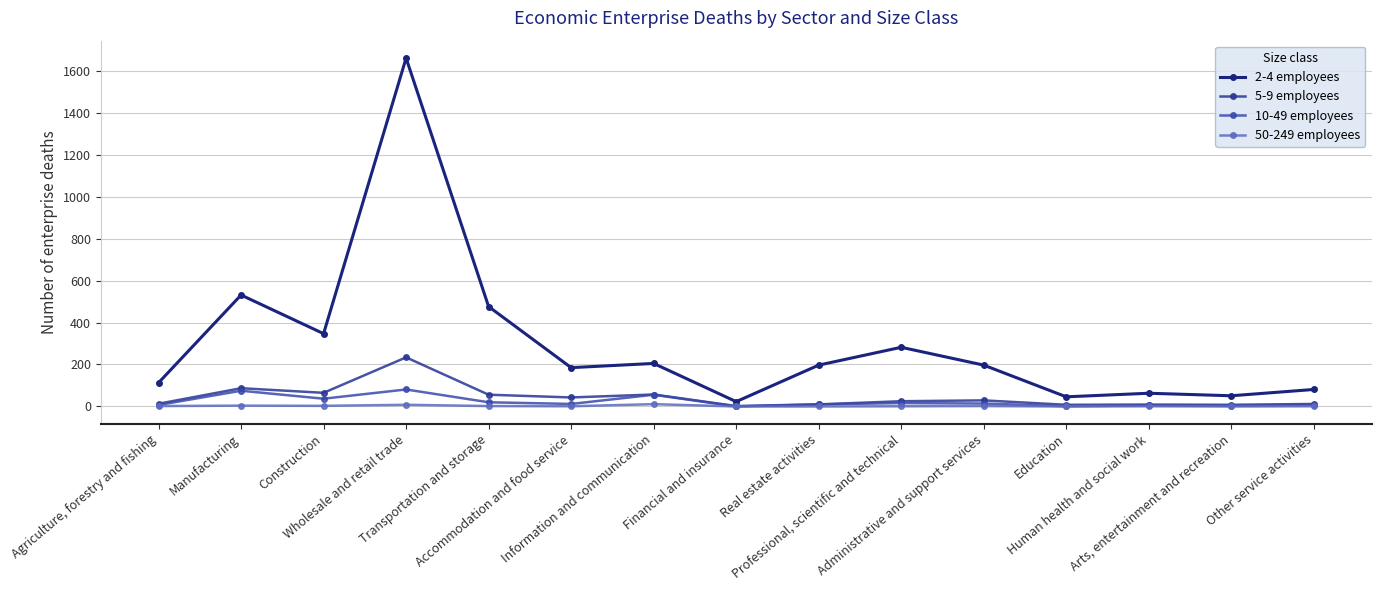

True or false: 10-49 employees has a value of 81 at Wholesale and retail trade.

True